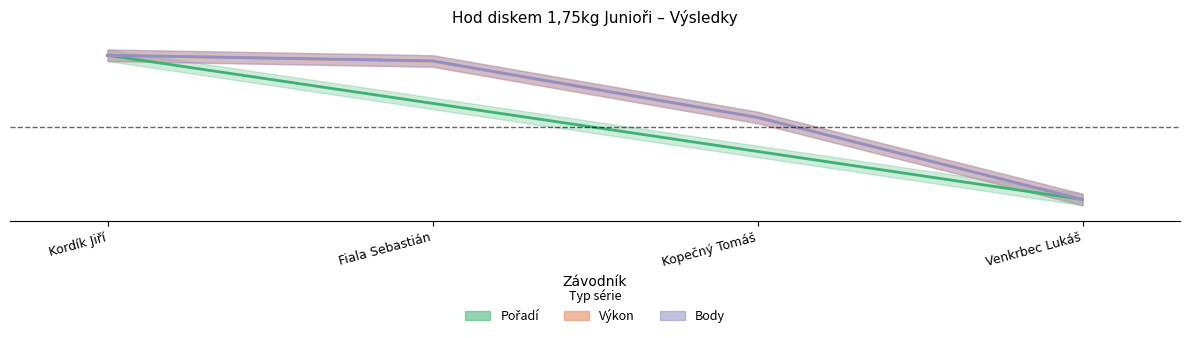

True or false: Pořadí and Body intersect in this chart.

False